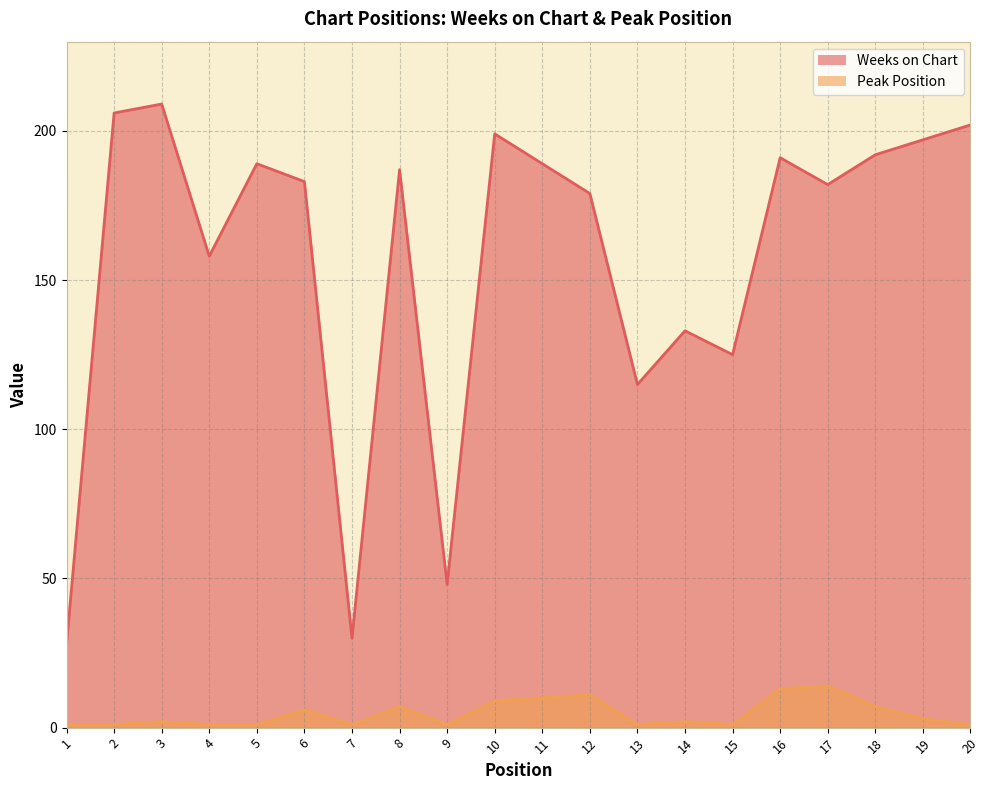

What is the difference between the maximum and minimum values in the Peak Position series?

13